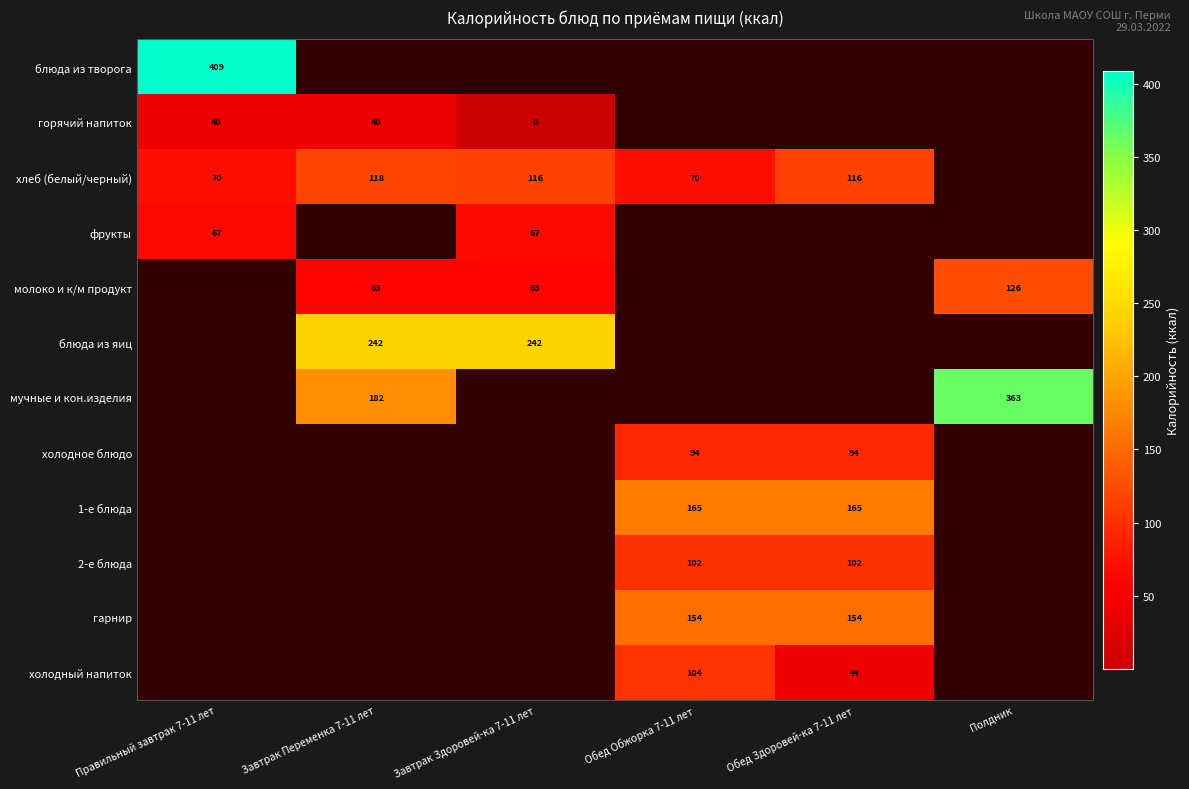

What is the difference between the maximum and minimum values in the хлеб (белый/черный) series?

47.0